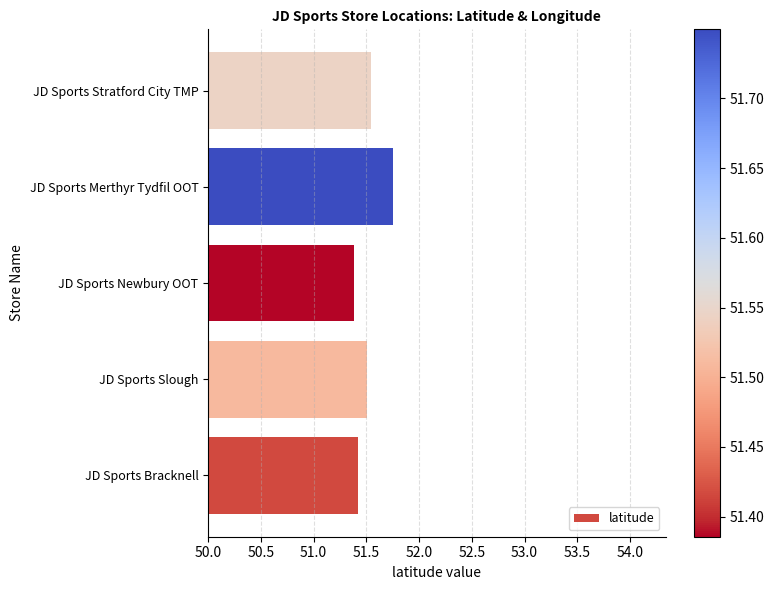

What is the sum of all values?

257.6